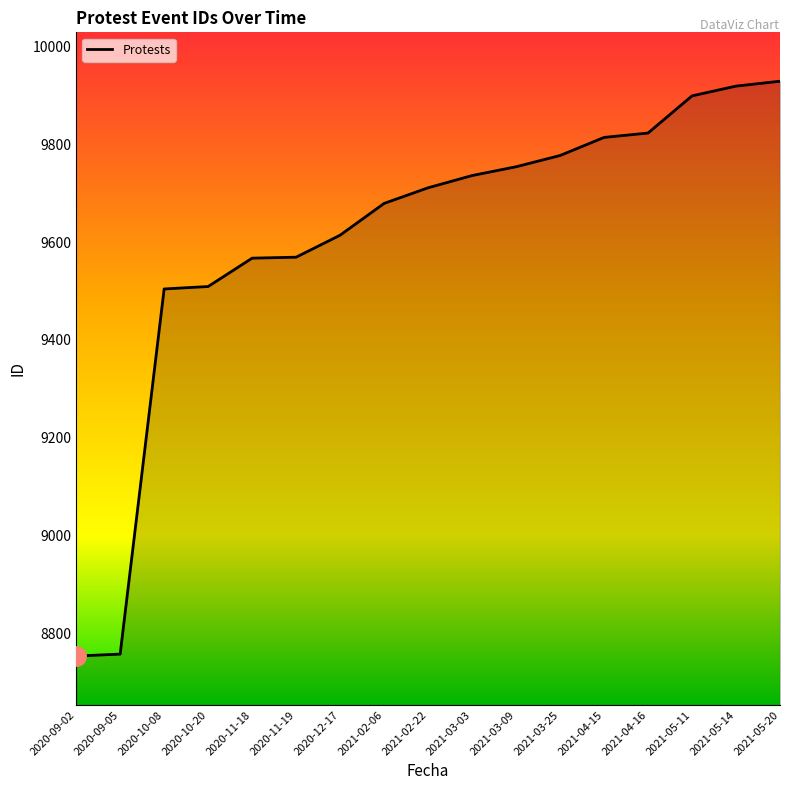

The chart shows a value of 13060 at 2020-09-05. True or false?

False